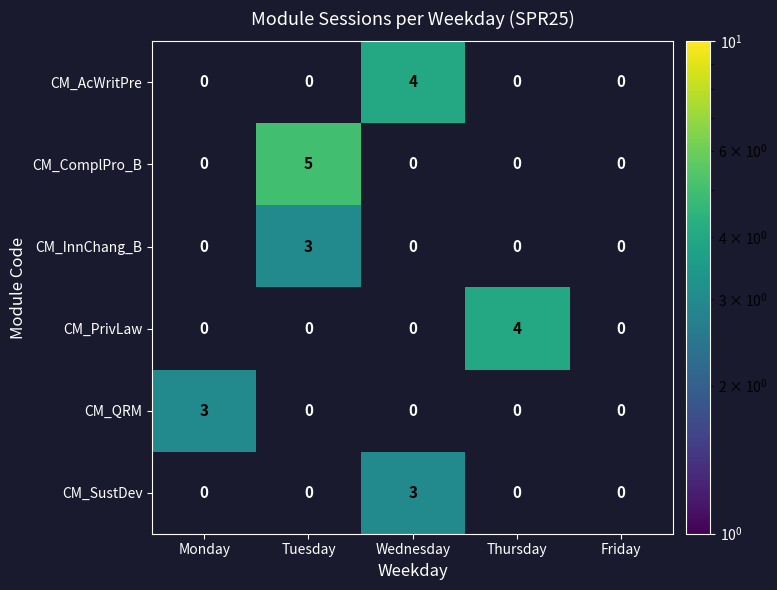

At which category does the chart reach its minimum across all series?

Tuesday